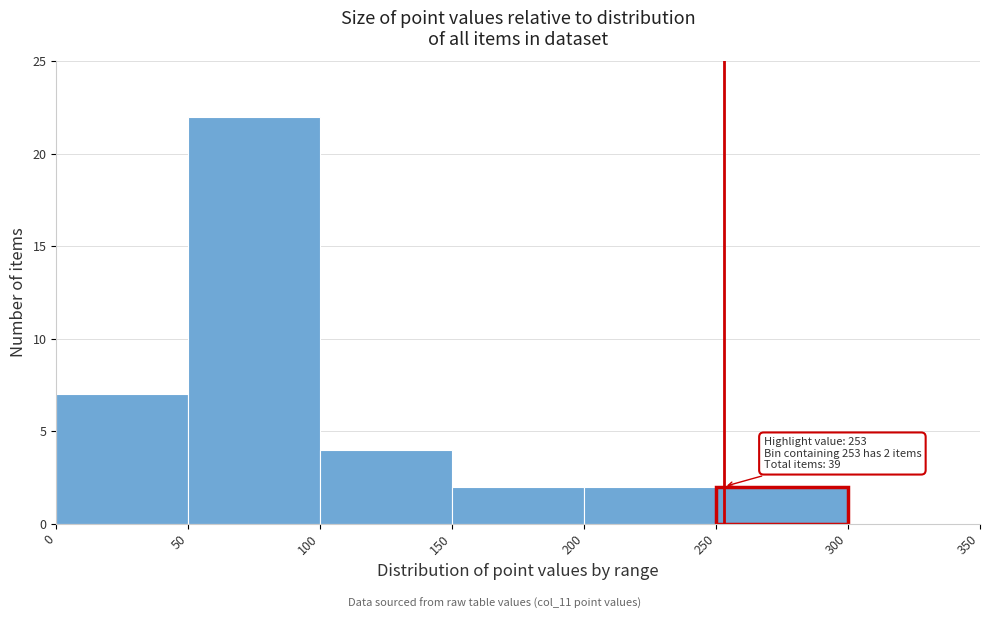

Which range on the x-axis has the tallest bar?

50 to 100